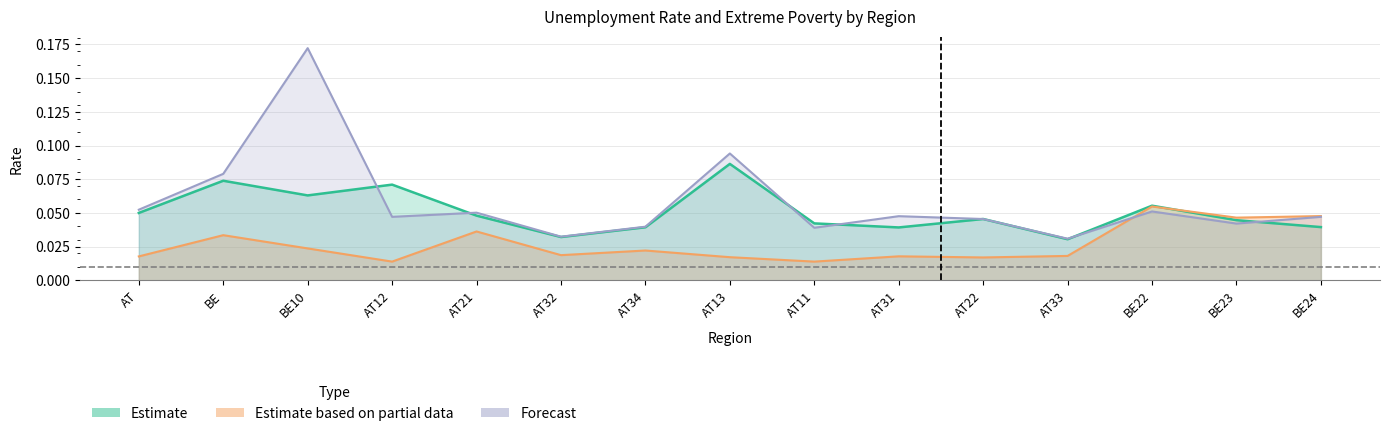

Count the number of data series in this chart.

3